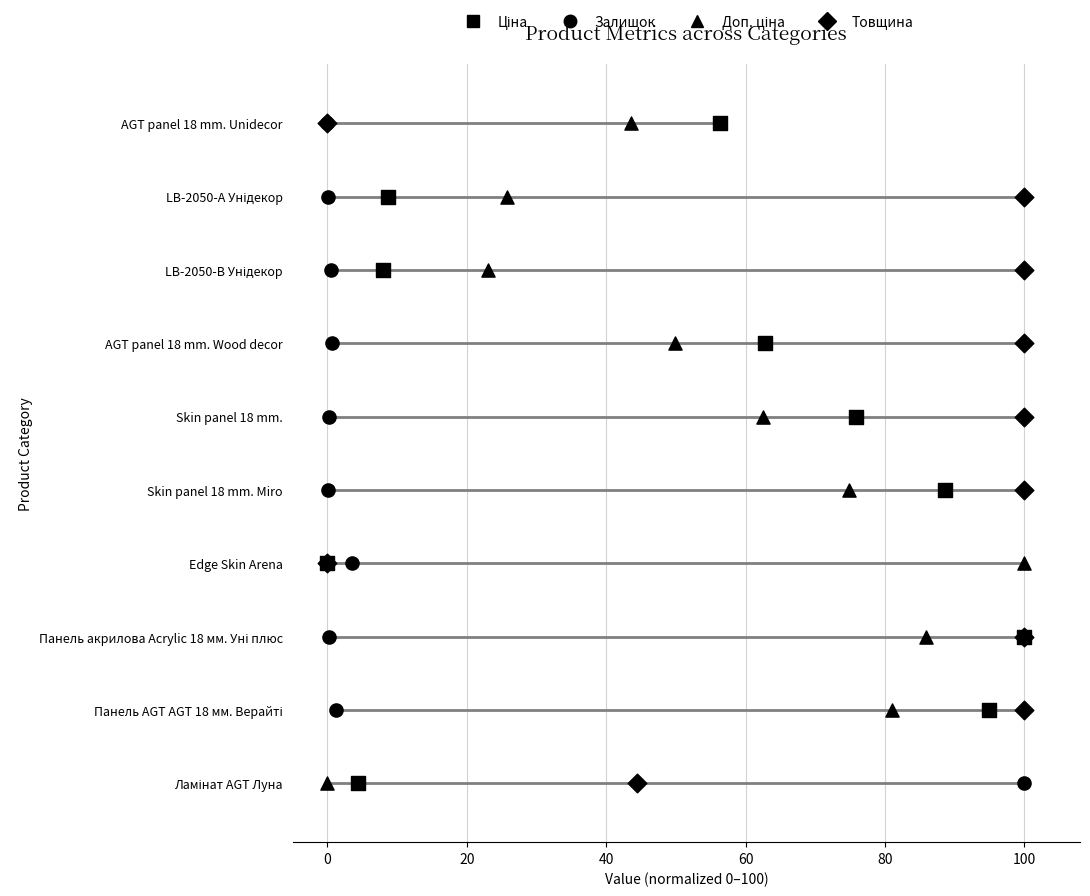

Is the value of Залишок at 120 greater than the value of Доп. ціна at 8?

No